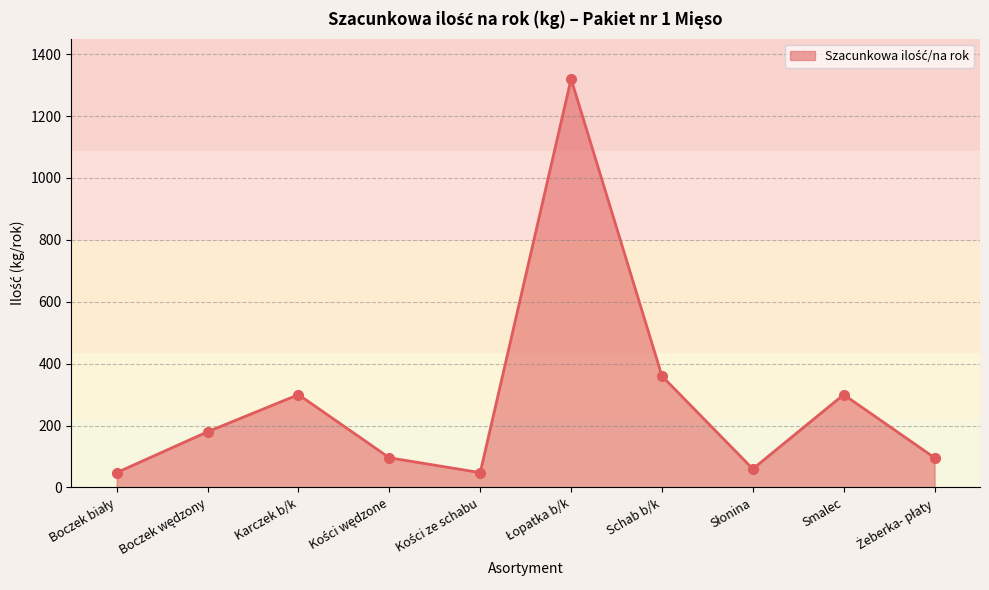

Does the chart have visible grid lines?

Yes